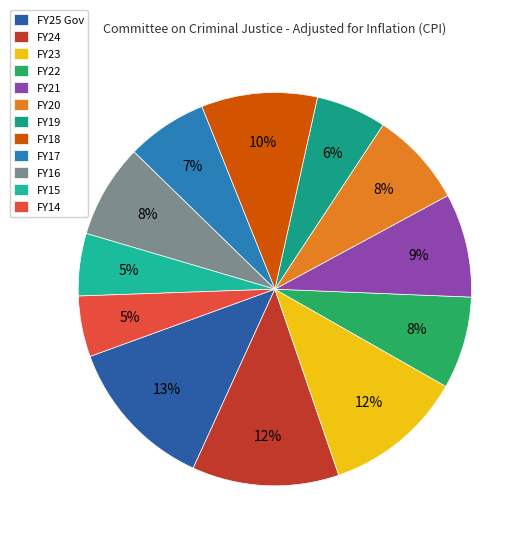

True or false: FY20 accounts for 14% of the total.

False